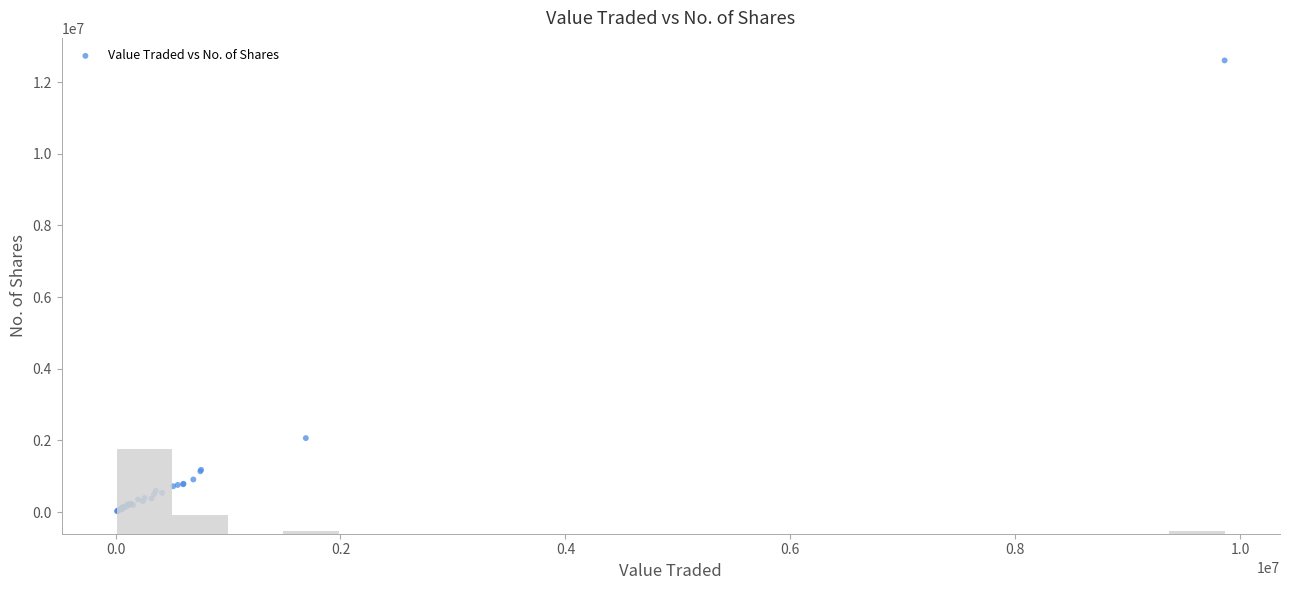

What Y value in the scatter plot is closest to 6314811?

2063728